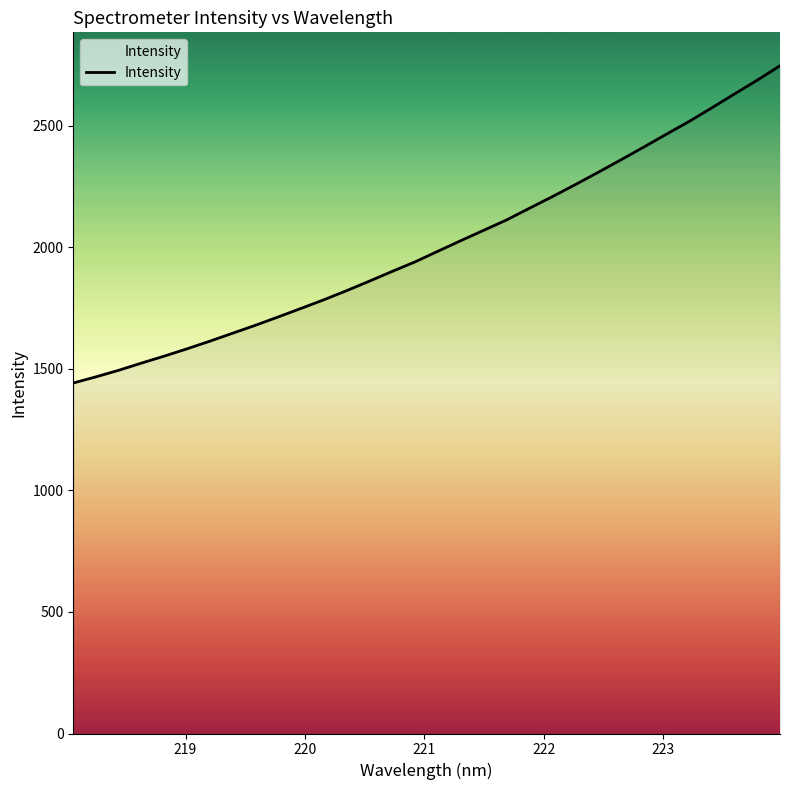

What is the difference between the maximum and minimum values?

1305.6